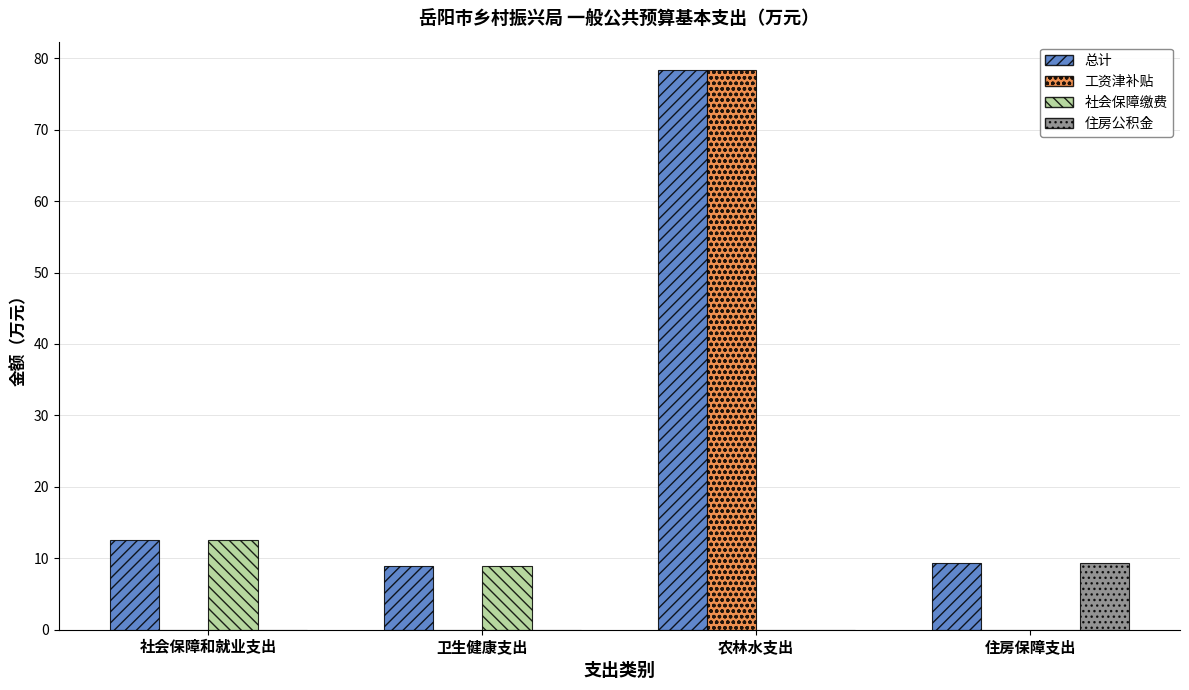

Reading left to right, extract all data points from this chart.

总计: 12.5	8.9	78.4	9.4
工资津补贴: 0.0	0.0	78.4	0.0
社会保障缴费: 12.5	8.9	0.0	0.0
住房公积金: 0.0	0.0	0.0	9.4